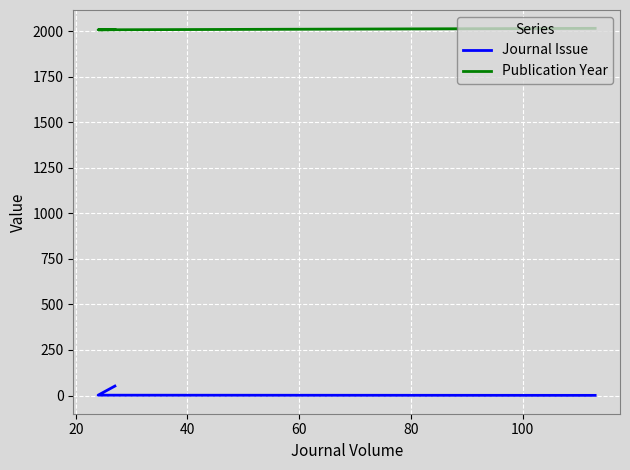

What are all the series names shown in the legend?

Journal Issue, Publication Year